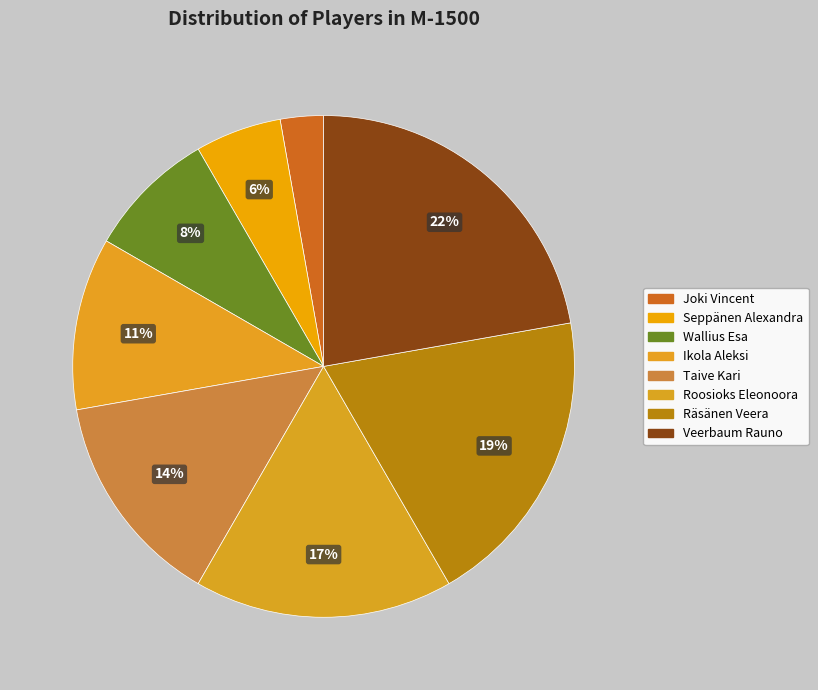

How many slices are in this pie chart?

8